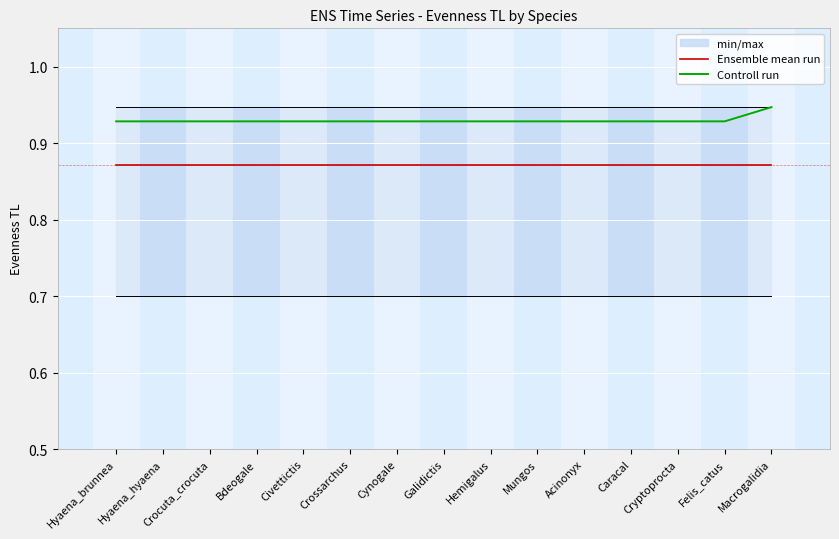

Between Bdeogale and Civettictis, which series saw the biggest shift?

Ensemble mean run